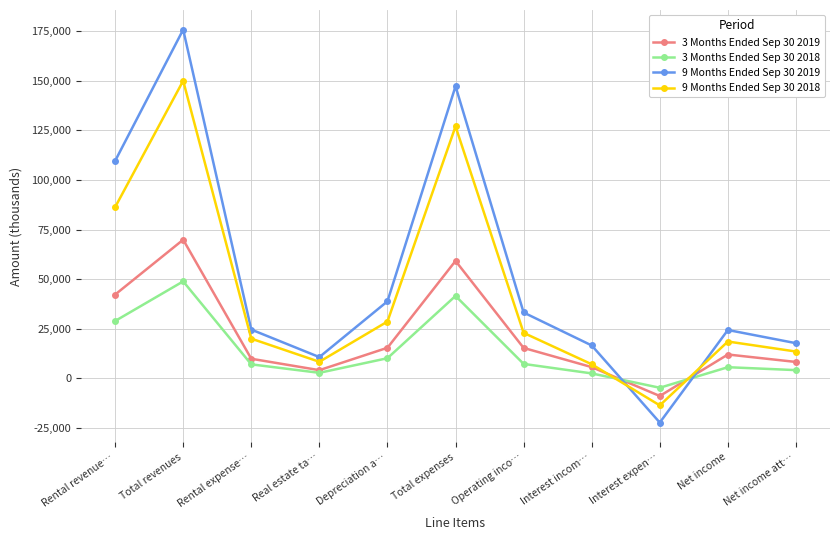

Which series ends up on top after the final intersection of 3 Months Ended Sep 30 2018 and 9 Months Ended Sep 30 2019?

9 Months Ended Sep 30 2019